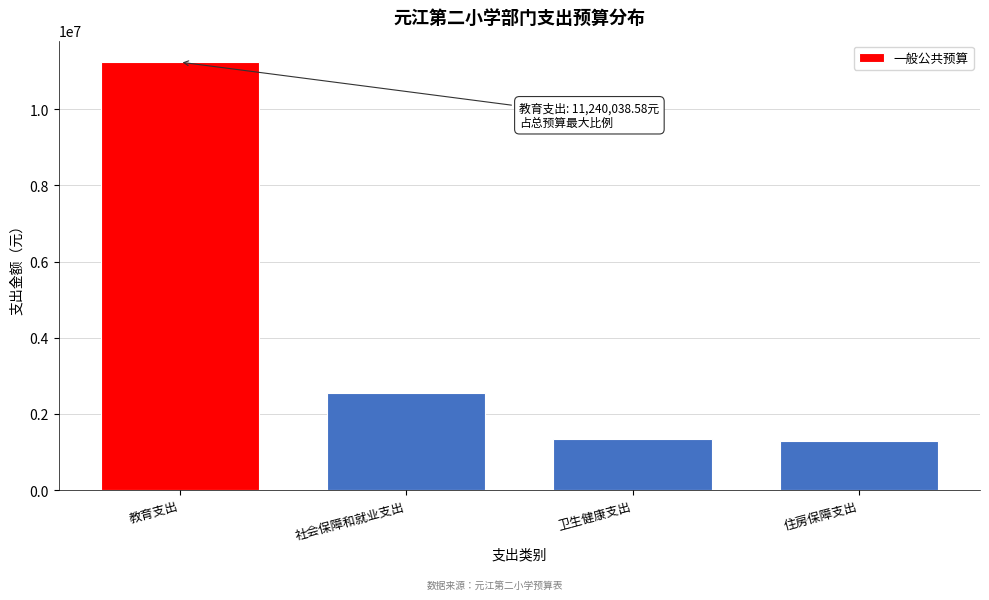

Reading right to left, what are all the values shown in this chart?

1283028.0	1340436.9	2556020.3	11240038.6